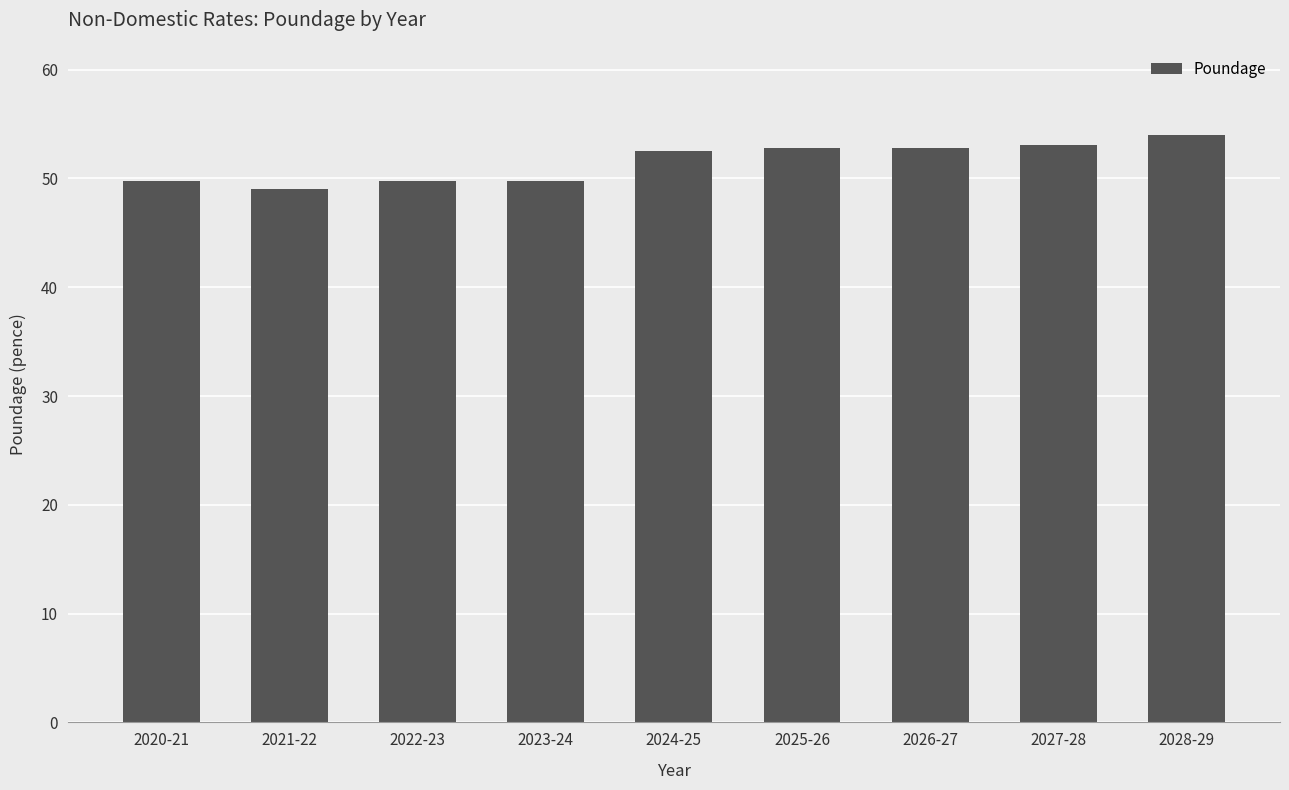

What is the change in value from 2026-27 to 2028-29?

+1.2